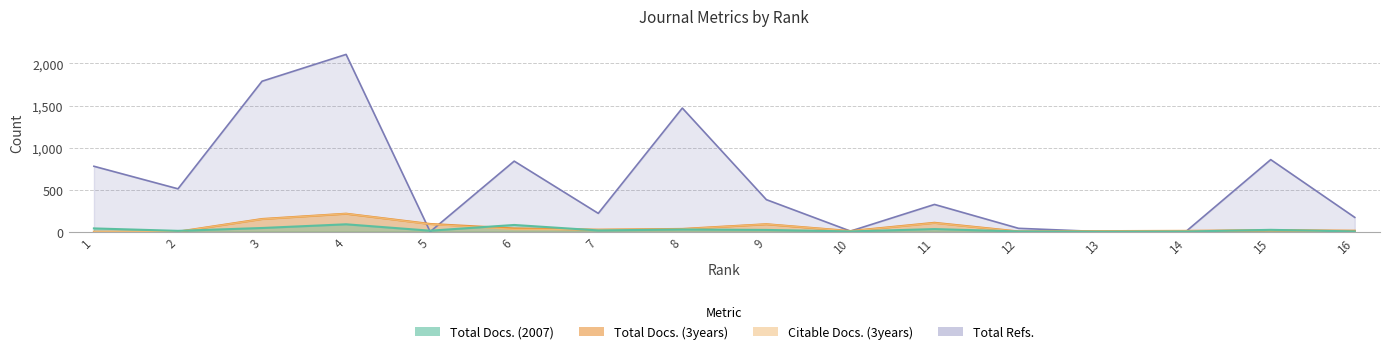

At which label does Total Docs. (2007) first exceed 21?

1